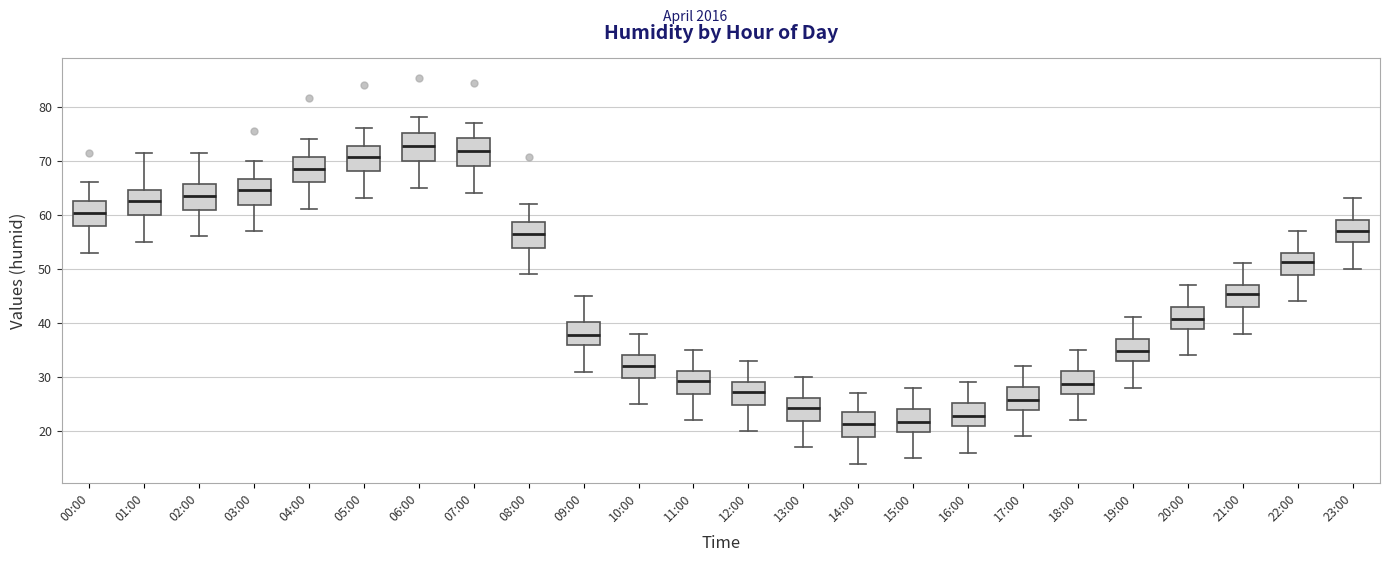

Reading left to right, transcribe this box plot: for each box, give where its median line is, the range the box spans, and where its two whiskers end, as read against the y-axis. The values are not printed on the chart, so give them approximately, as read against the axis.

00:00: median 60, box 58 to 63, whiskers 53 to 66
01:00: median 63, box 60 to 65, whiskers 55 to 72
02:00: median 64, box 61 to 66, whiskers 56 to 72
03:00: median 65, box 62 to 67, whiskers 57 to 70
04:00: median 69, box 66 to 71, whiskers 61 to 74
05:00: median 71, box 68 to 73, whiskers 63 to 76
06:00: median 73, box 70 to 75, whiskers 65 to 78
07:00: median 72, box 69 to 74, whiskers 64 to 77
08:00: median 57, box 54 to 59, whiskers 49 to 62
09:00: median 38, box 36 to 40, whiskers 31 to 45
10:00: median 32, box 30 to 34, whiskers 25 to 38
11:00: median 29, box 27 to 31, whiskers 22 to 35
12:00: median 27, box 25 to 29, whiskers 20 to 33
13:00: median 24, box 22 to 26, whiskers 17 to 30
14:00: median 21, box 19 to 24, whiskers 14 to 27
15:00: median 22, box 20 to 24, whiskers 15 to 28
16:00: median 23, box 21 to 25, whiskers 16 to 29
17:00: median 26, box 24 to 28, whiskers 19 to 32
18:00: median 29, box 27 to 31, whiskers 22 to 35
19:00: median 35, box 33 to 37, whiskers 28 to 41
20:00: median 41, box 39 to 43, whiskers 34 to 47
21:00: median 45, box 43 to 47, whiskers 38 to 51
22:00: median 51, box 49 to 53, whiskers 44 to 57
23:00: median 57, box 55 to 59, whiskers 50 to 63